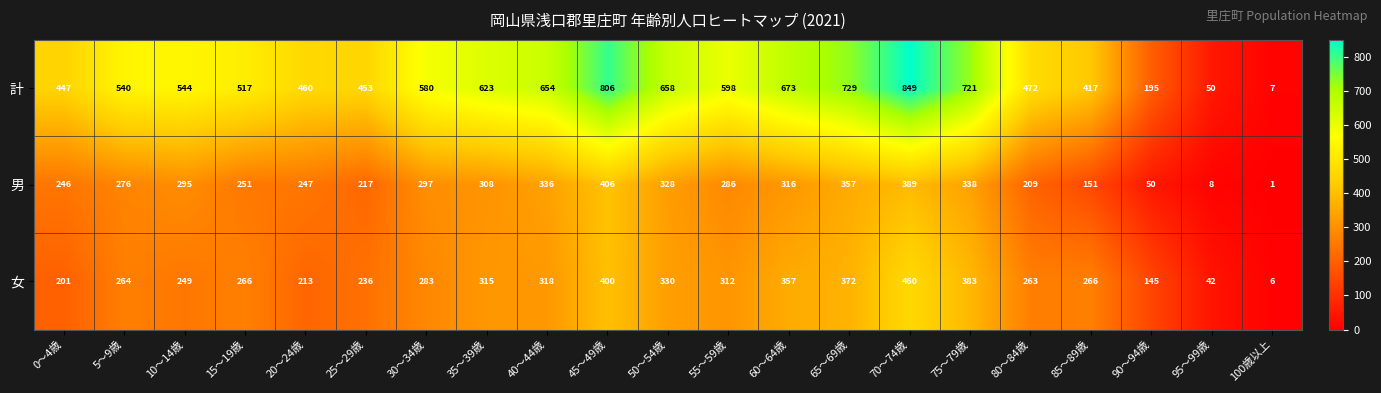

Is it true that 男 equals 1 at 100歳以上?

True